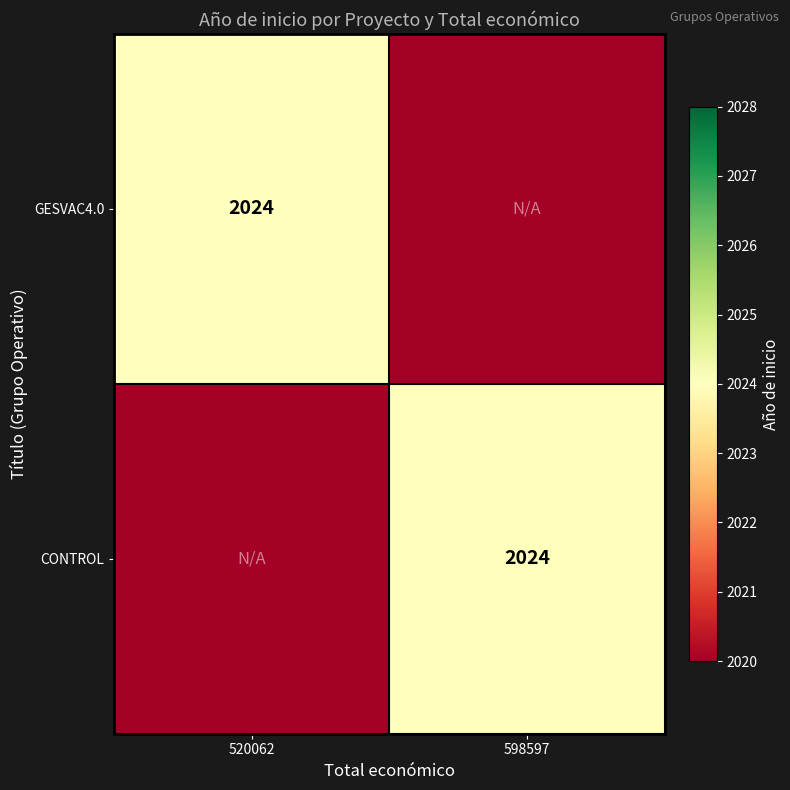

Is it true that CONTROL equals 2024 at 598597?

True